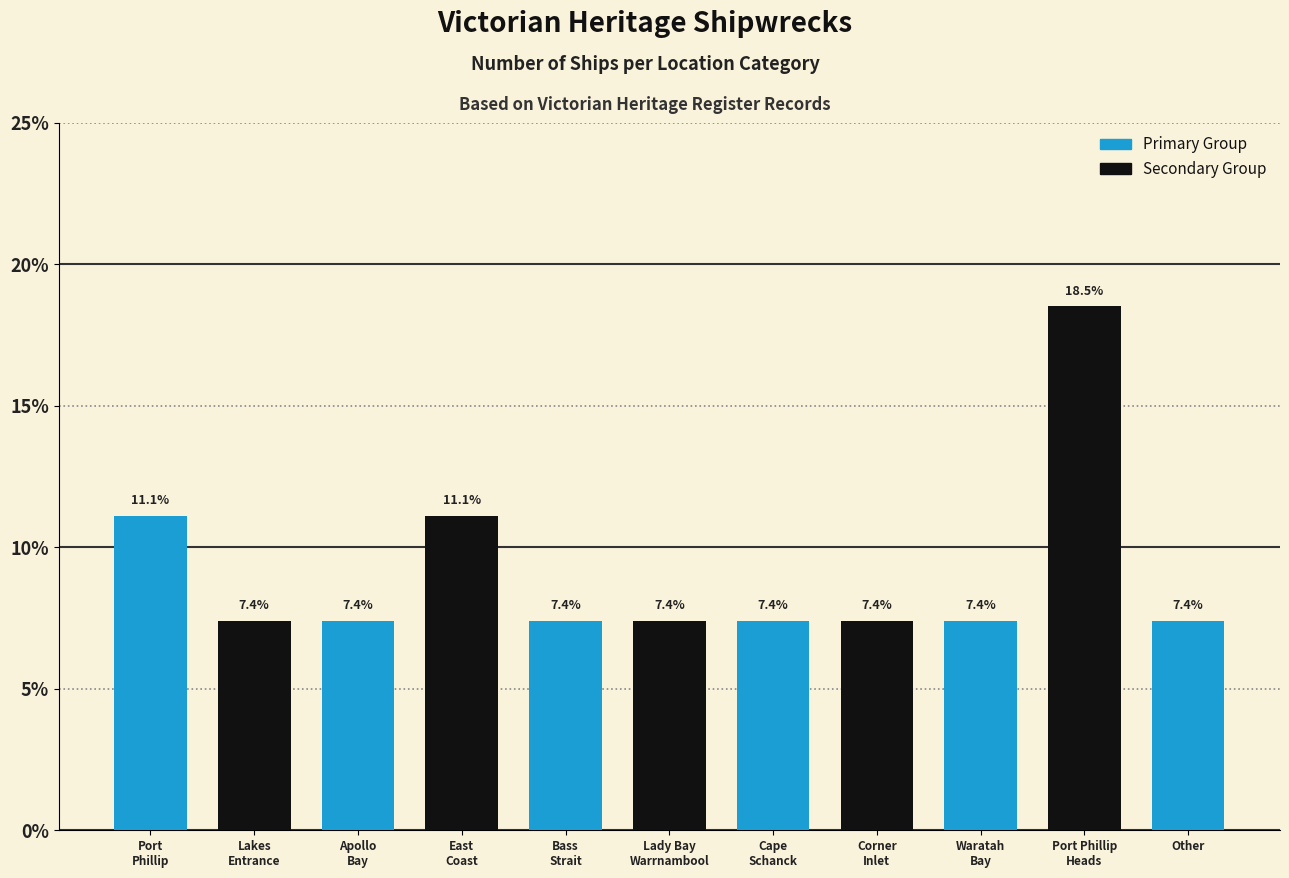

What is the change in value from East
Coast to Port Phillip
Heads?

+7.4